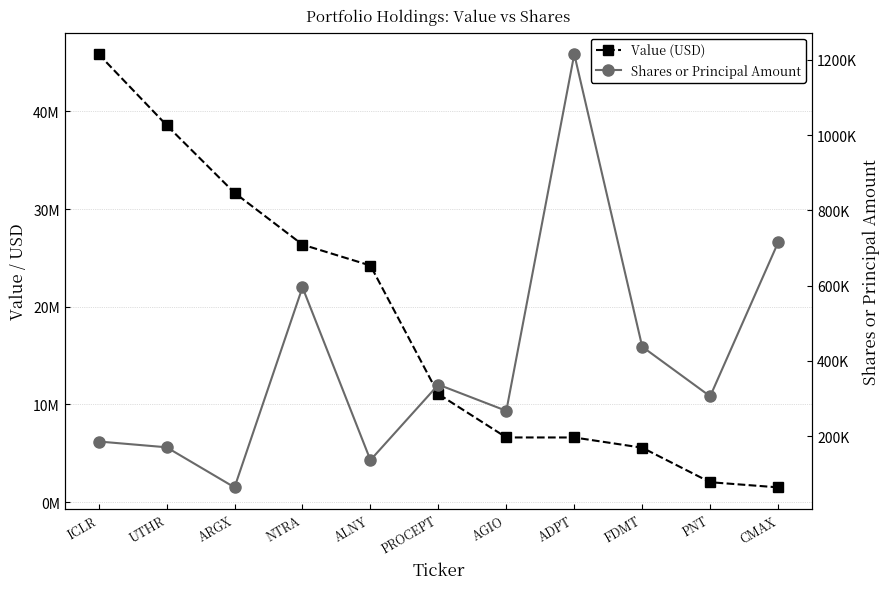

At how many categories does at least one series exceed 22867964?

5